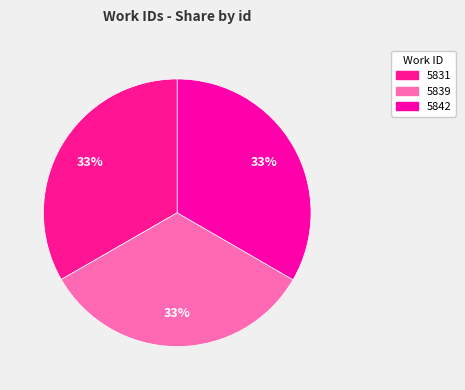

Count the number of slices in the pie.

3